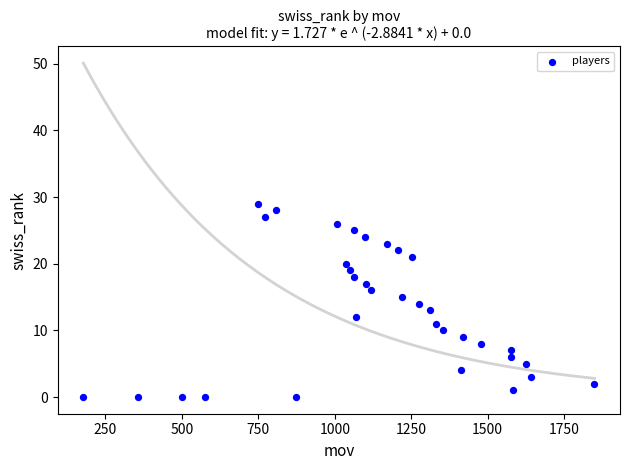

What is the range of X values (max minus min)?

1671